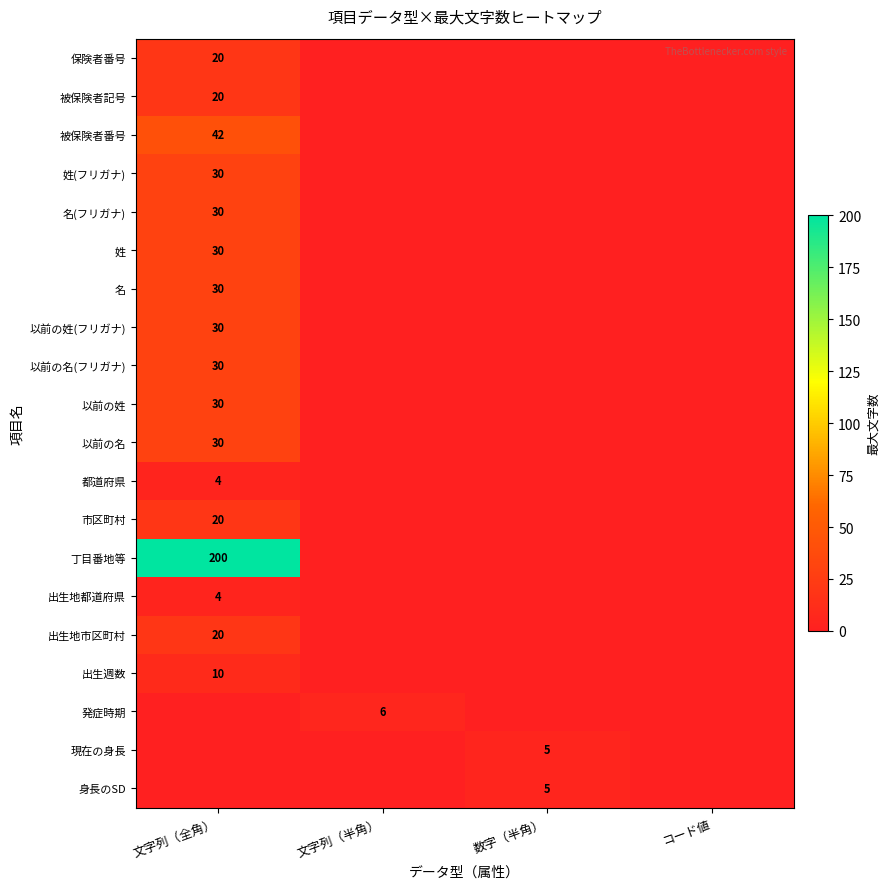

The value of 丁目番地等 at 文字列（全角） is 300. True or false?

False